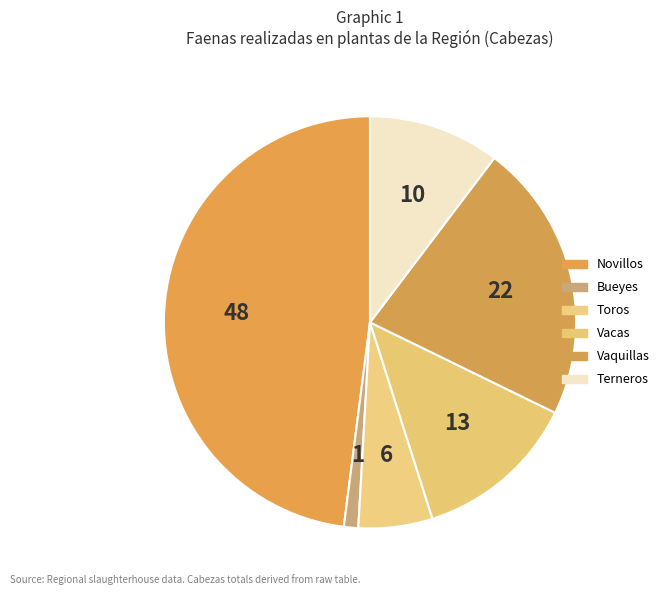

Which category has the smallest portion of the pie?

Bueyes